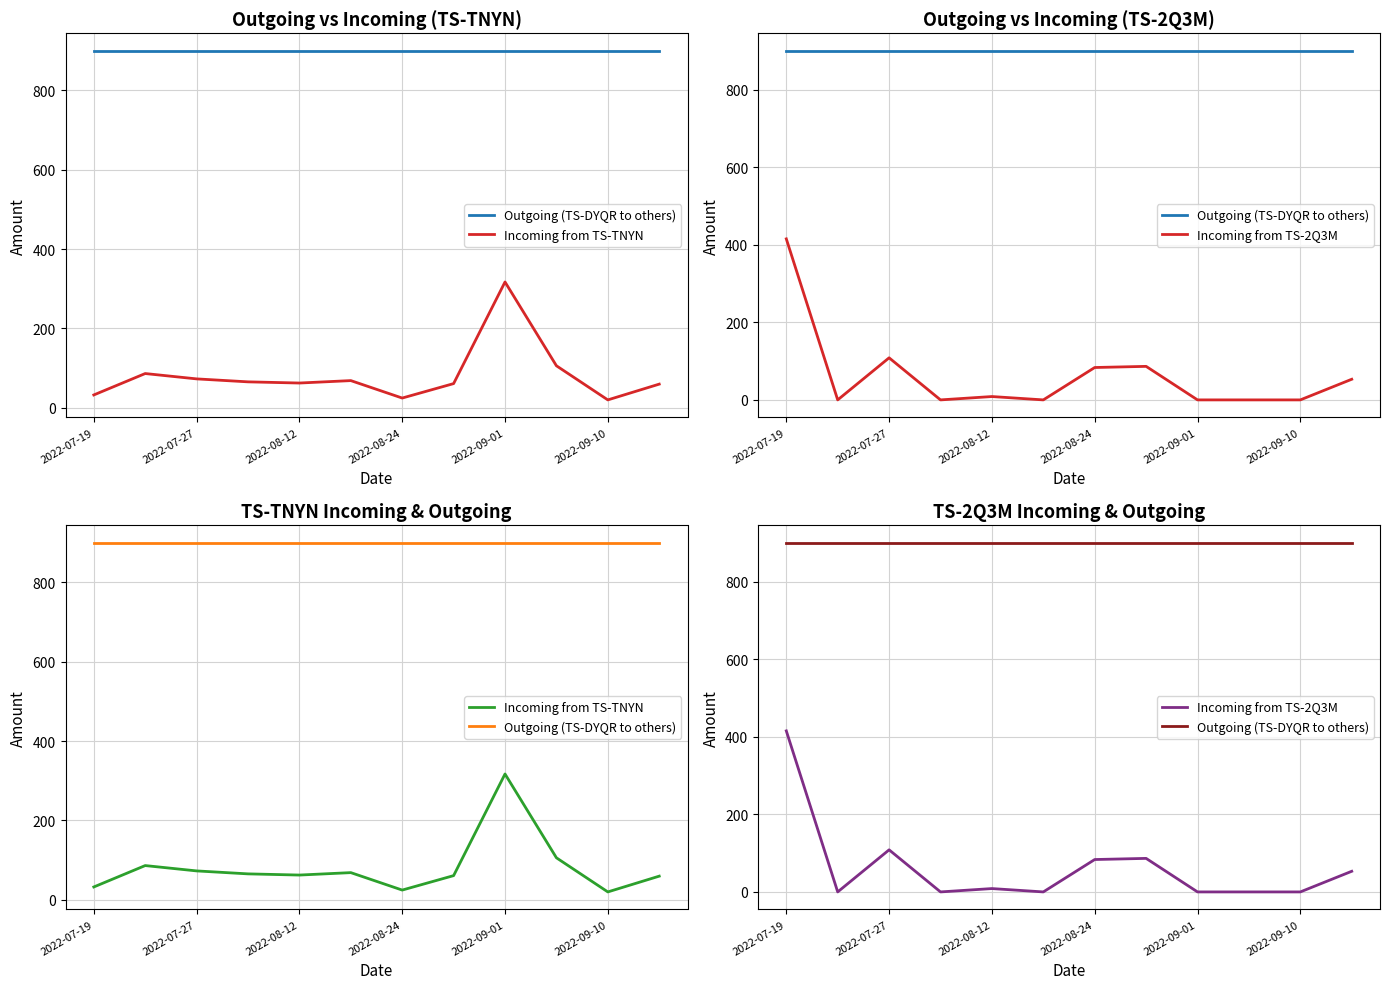

What is the value of the Incoming from TS-2Q3M point at the 3rd from the left?

108.5